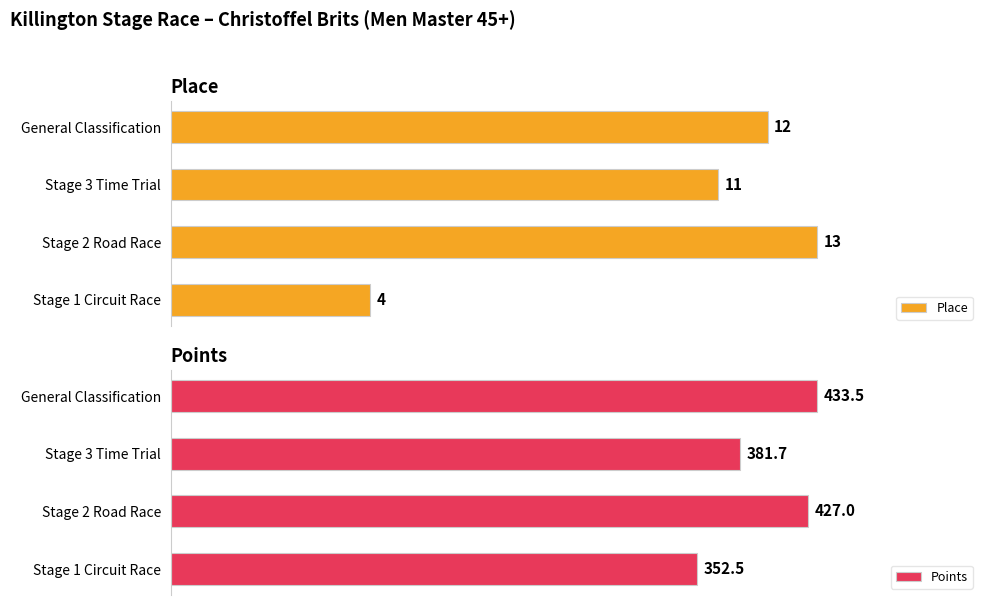

At how many categories does at least one series exceed 0?

4